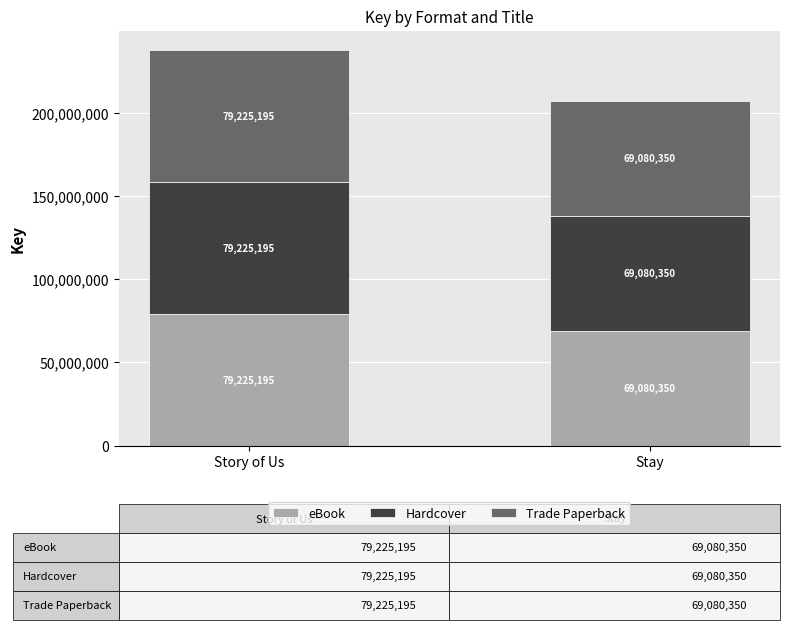

Is it true that eBook equals 127114545 at Story of Us?

False